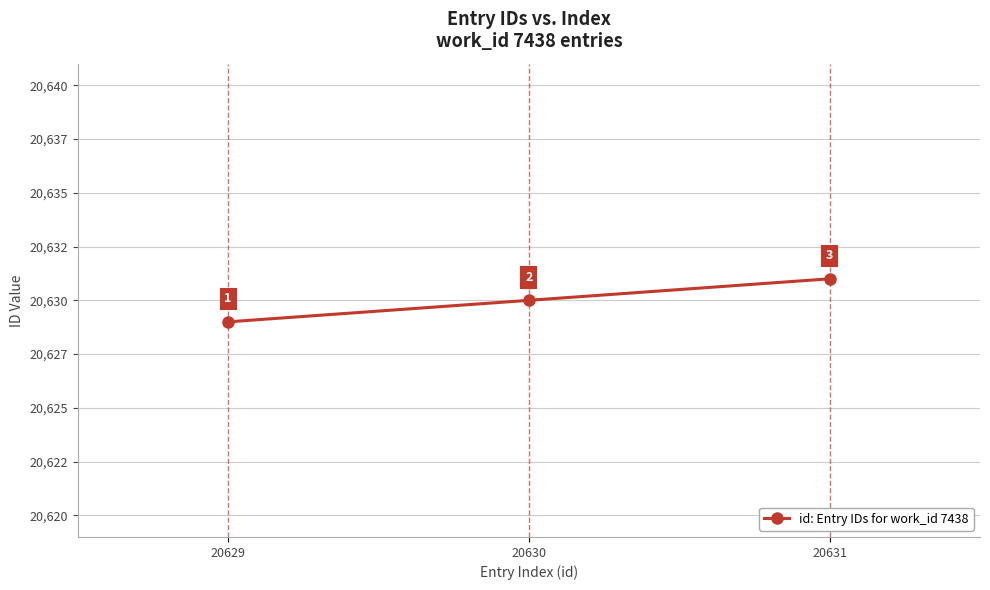

Is this an area chart (filled region under the line)?

No